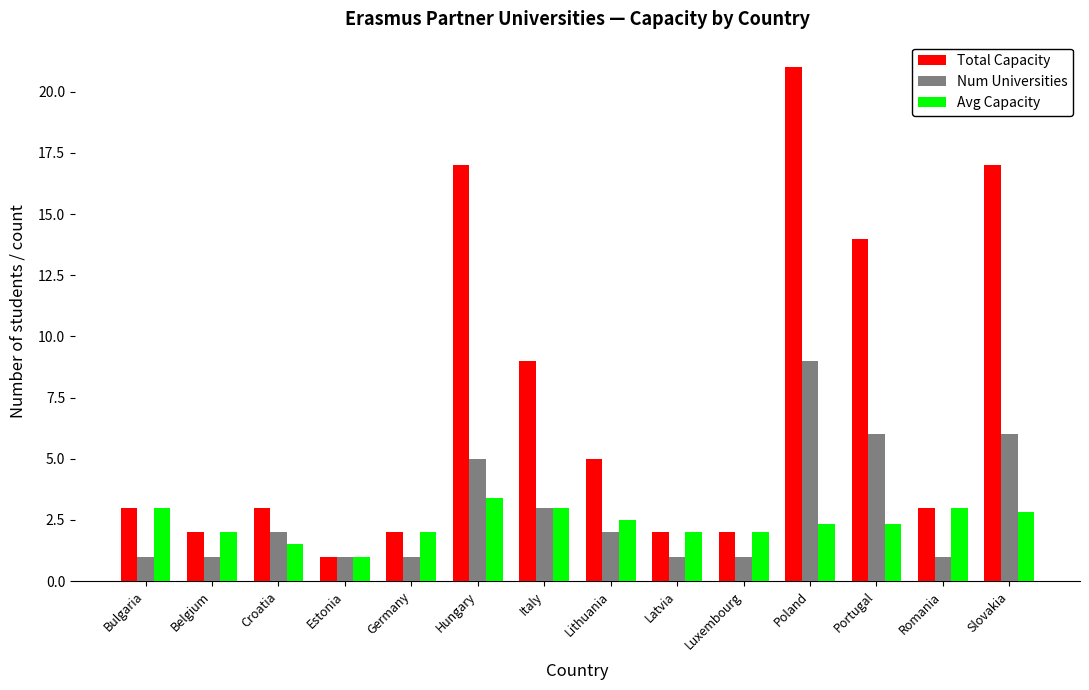

The Avg Capacity series shows 1.0 at Estonia. True or false?

True